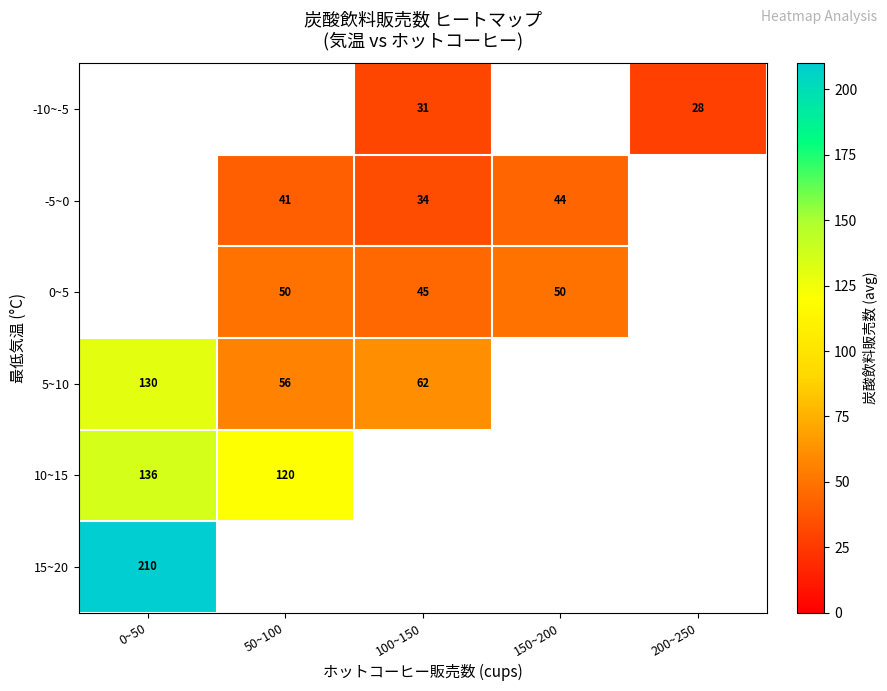

The -10~-5 series shows 31 at 100~150. True or false?

True